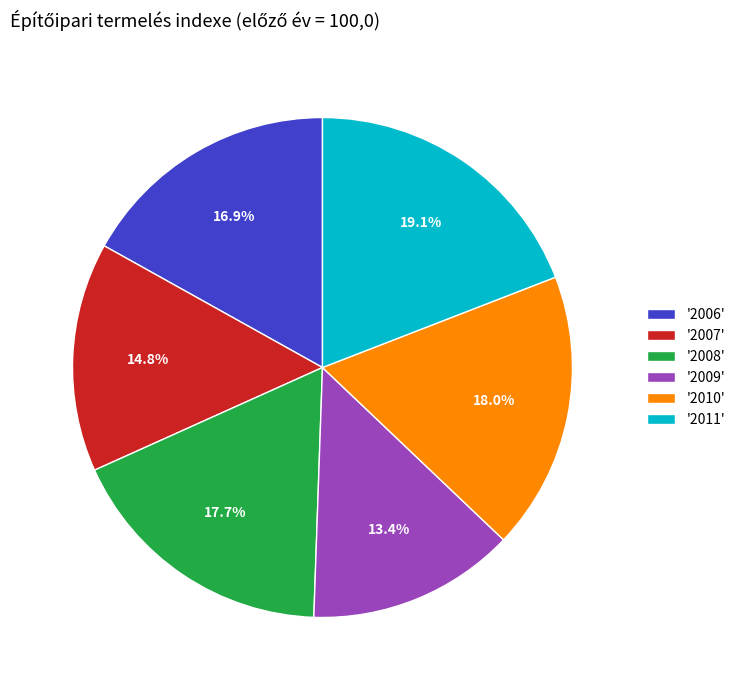

Which slice is the largest?

'2011'